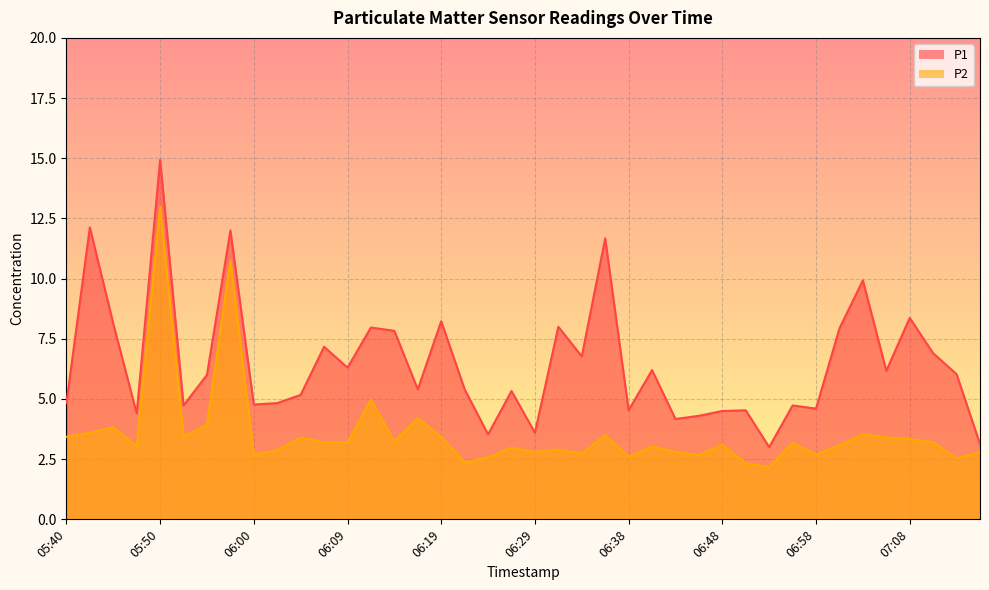

What is the difference between the highest and lowest values at 06:55?

1.6